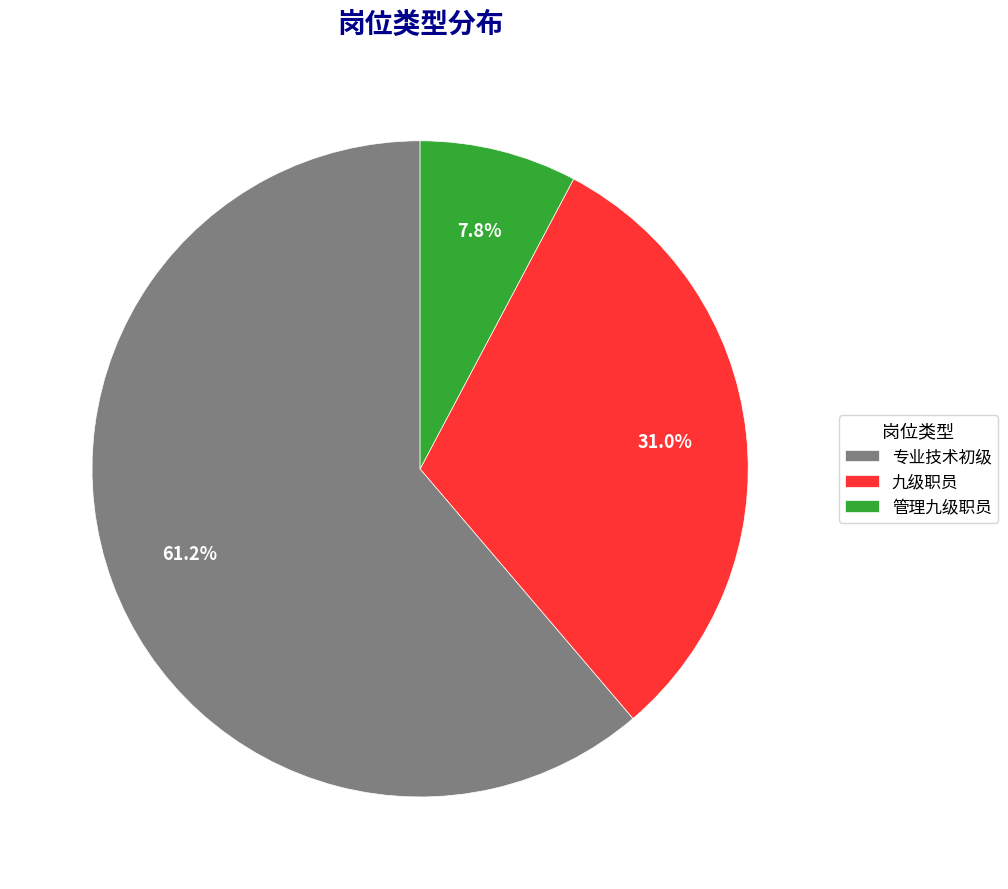

Is the sum of 九级职员 and 管理九级职员 greater than half?

No